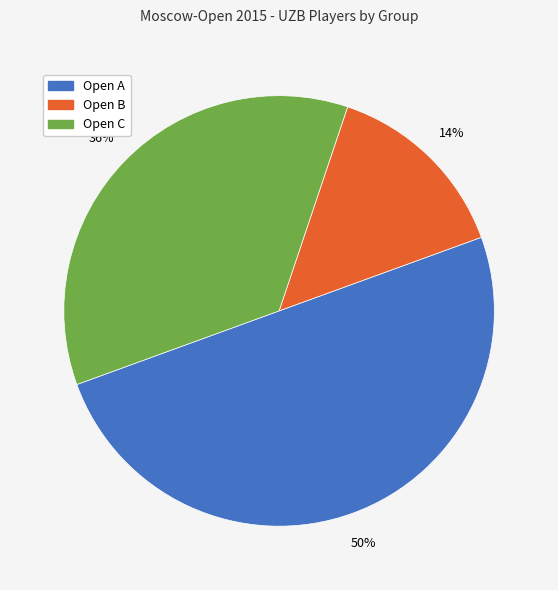

Does Open C represent more than half of the total?

No